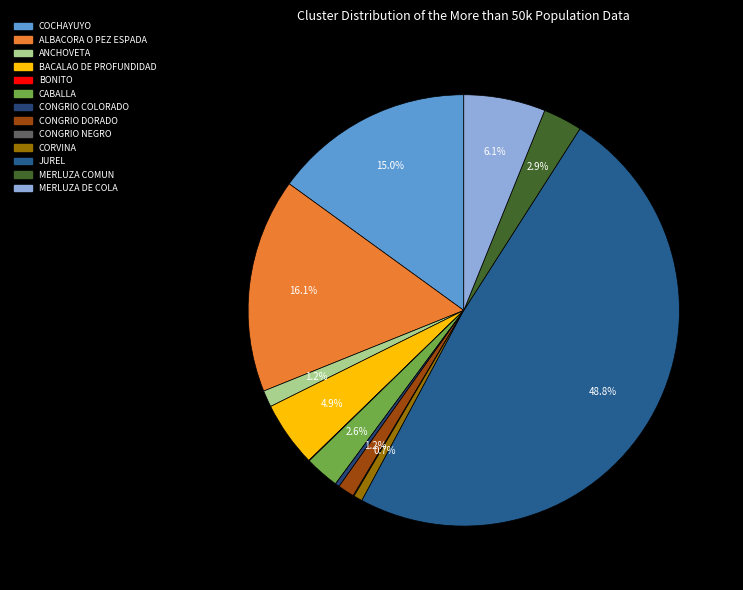

Which slice is the largest?

JUREL